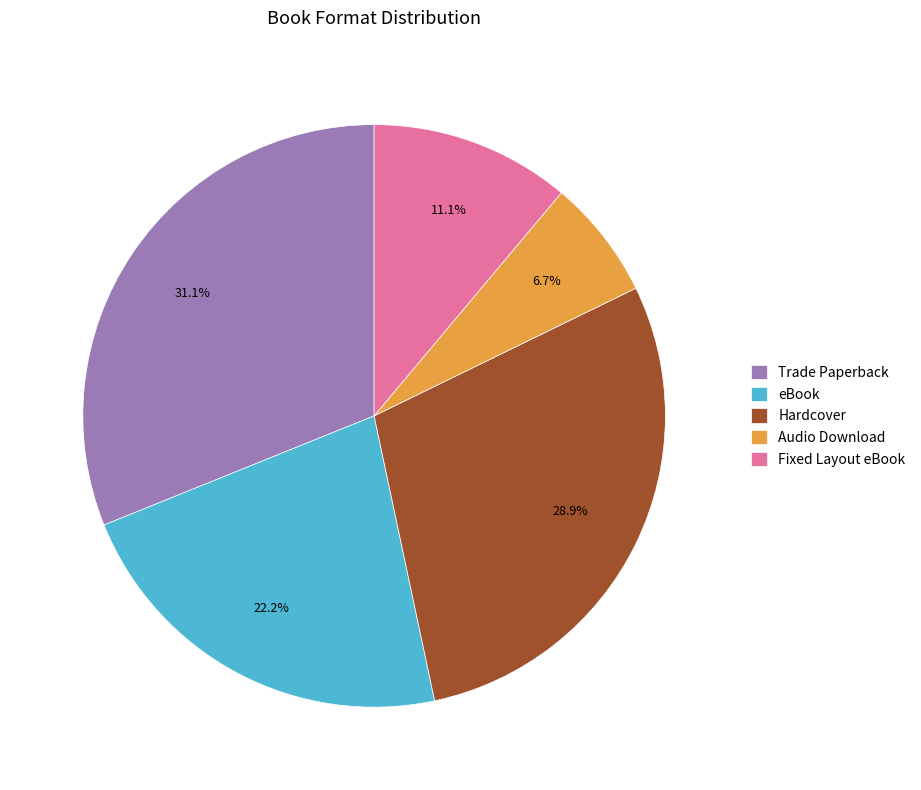

What is the ratio of the value at eBook to the value at Fixed Layout eBook?

2.0